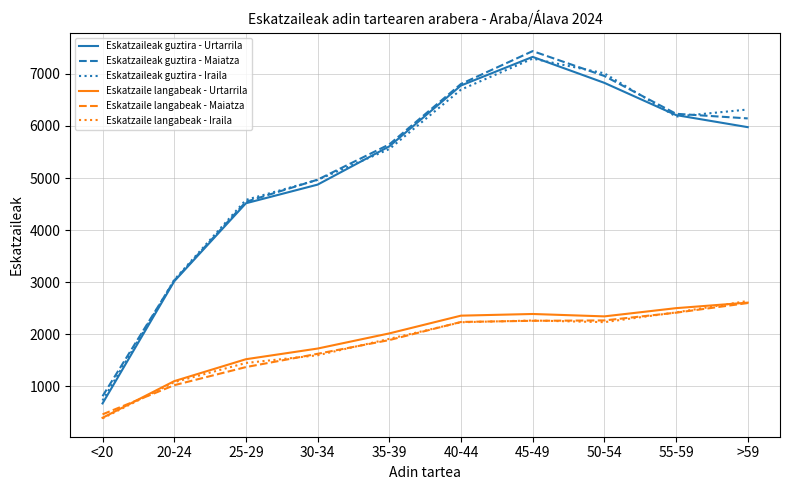

True or false: Eskatzaileak guztira - Urtarrila and Eskatzaile langabeak - Iraila intersect in this chart.

False